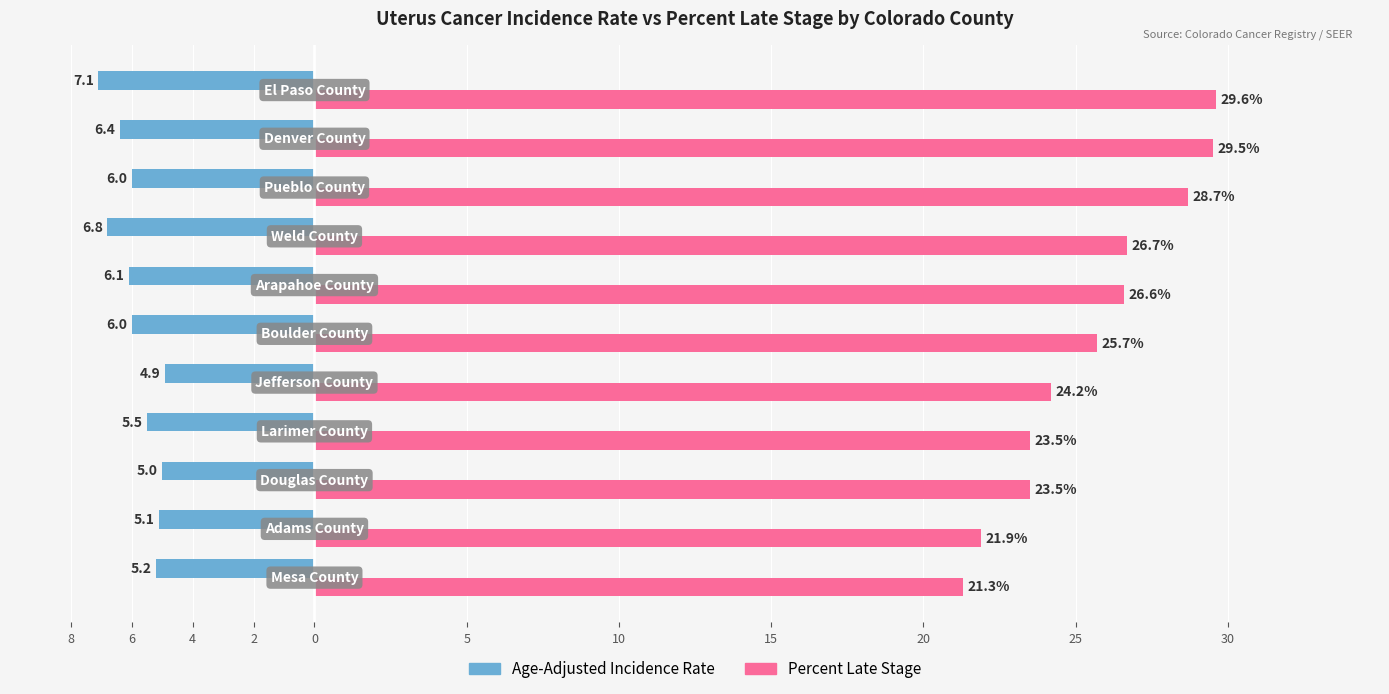

What are all the series names shown in the legend?

Age-Adjusted Incidence Rate, Percent Late Stage